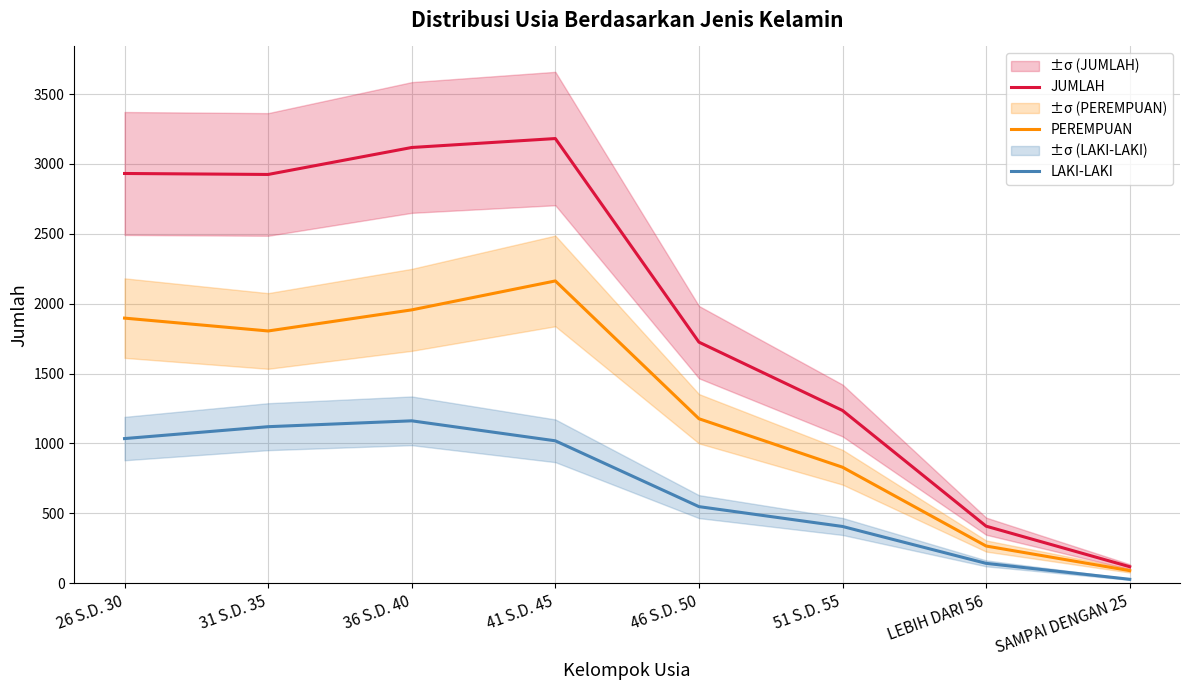

What position from the left is 46 S.D. 50?

5